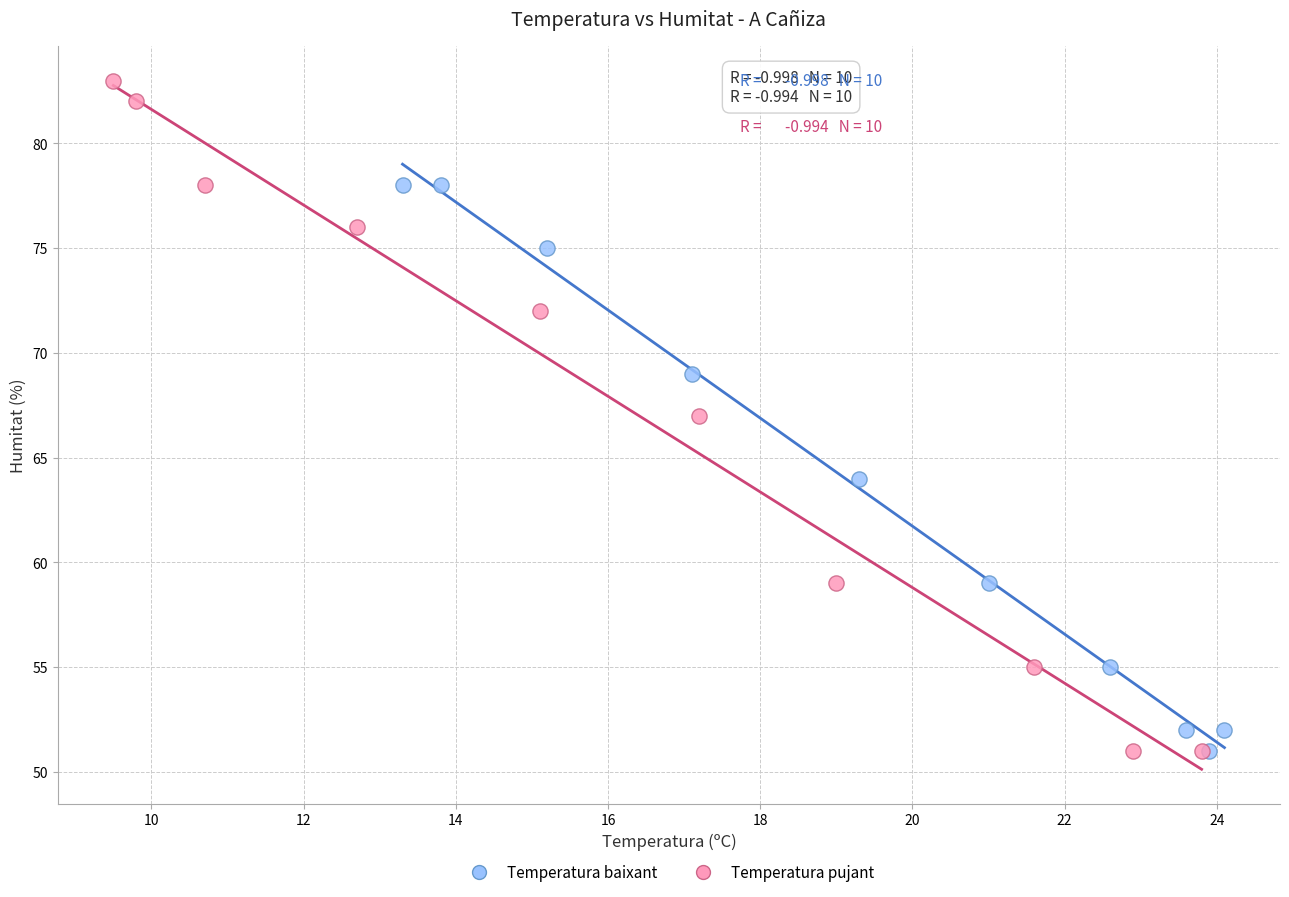

What are all the series names shown in the legend?

Temperatura baixant, Temperatura pujant